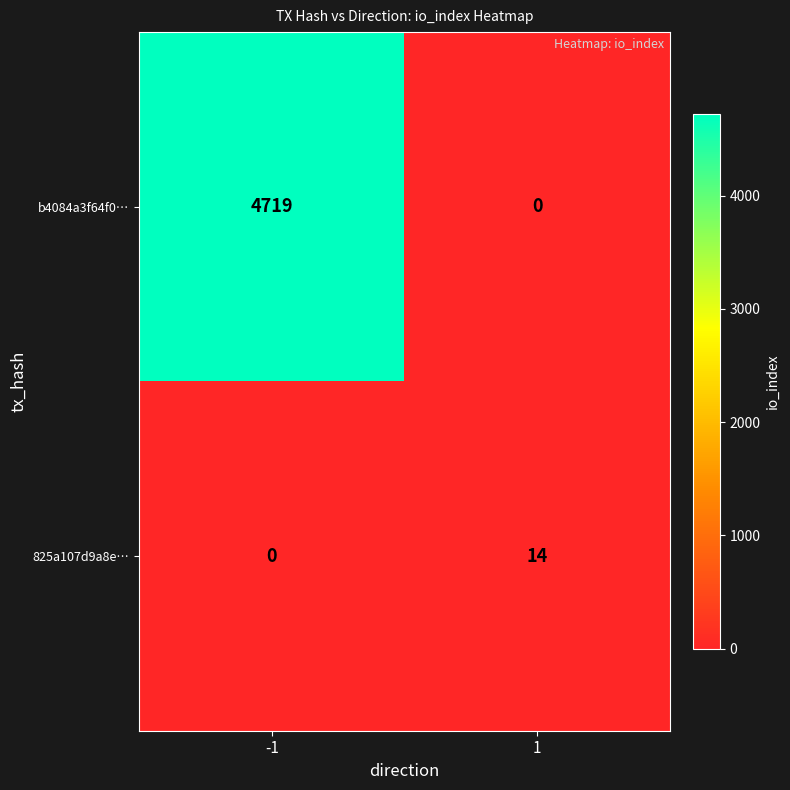

How many data points does each series have?

2